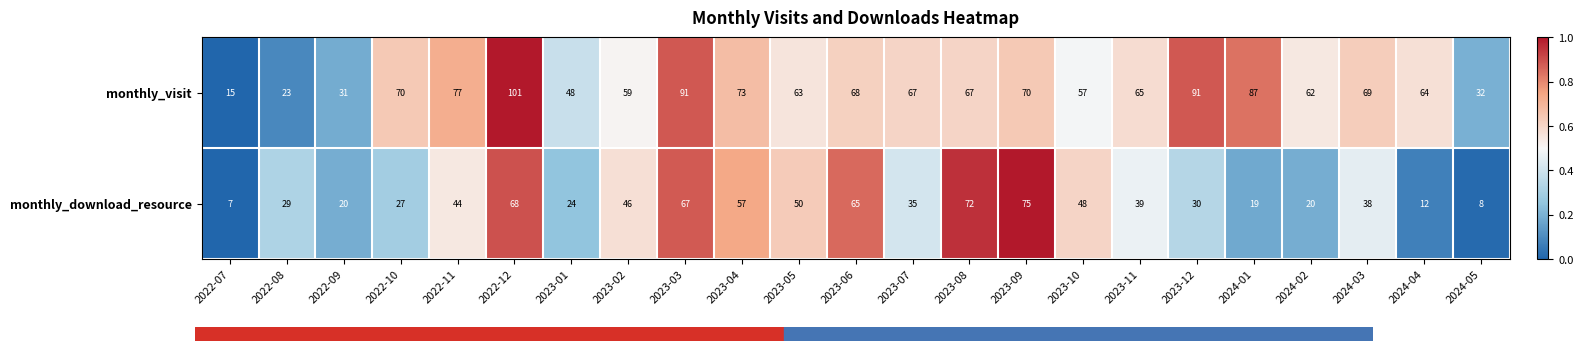

Which series changed the most between 2022-10 and 2023-06?

monthly_download_resource